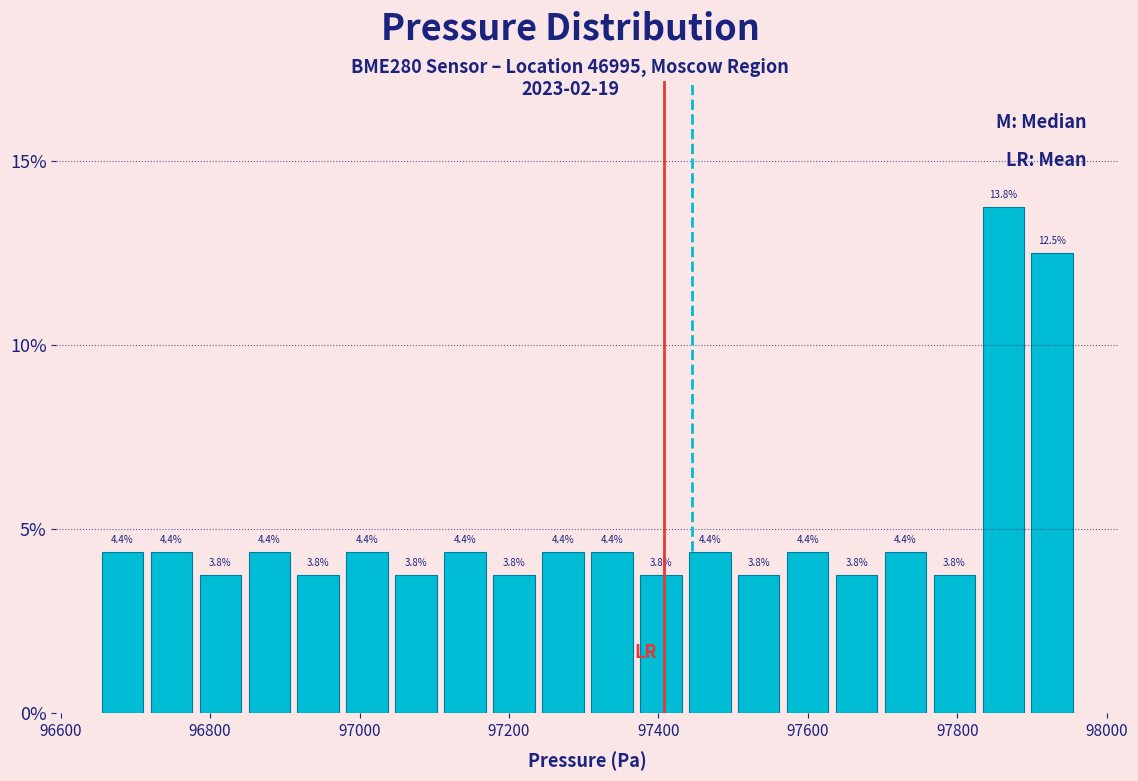

Around what value on the x-axis is the tallest bar? Give the approximate position of its centre, as read against the axis.

97860